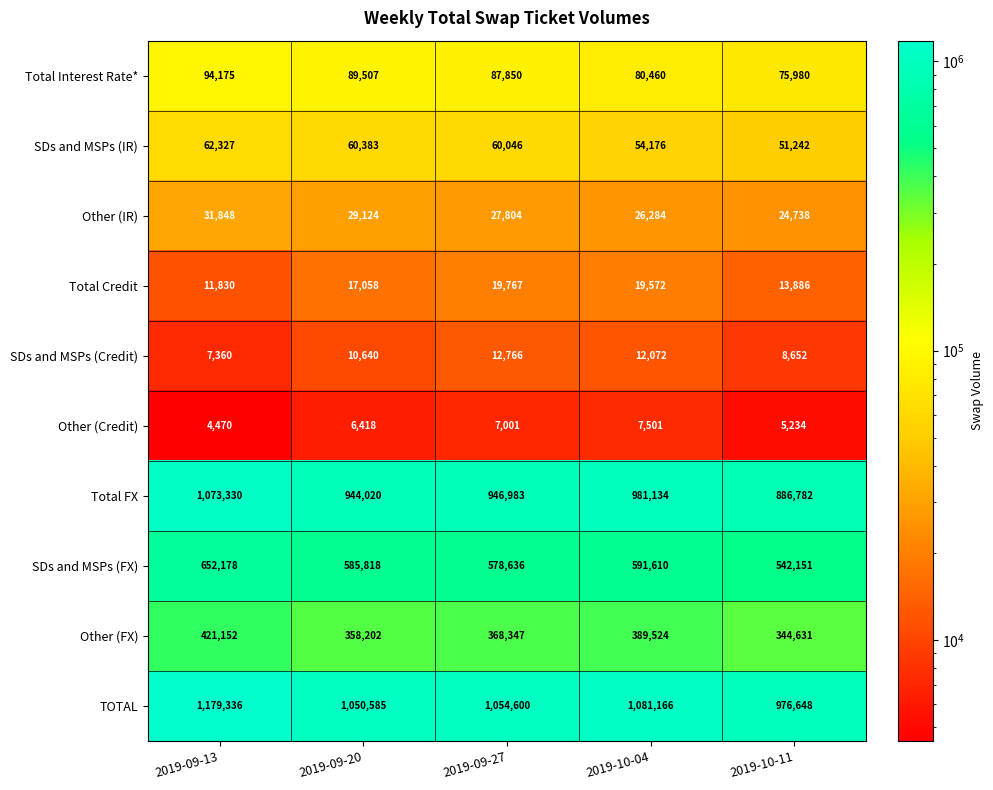

What is the difference between the SDs and MSPs (Credit) values at 2019-09-27 and 2019-09-20?

2126